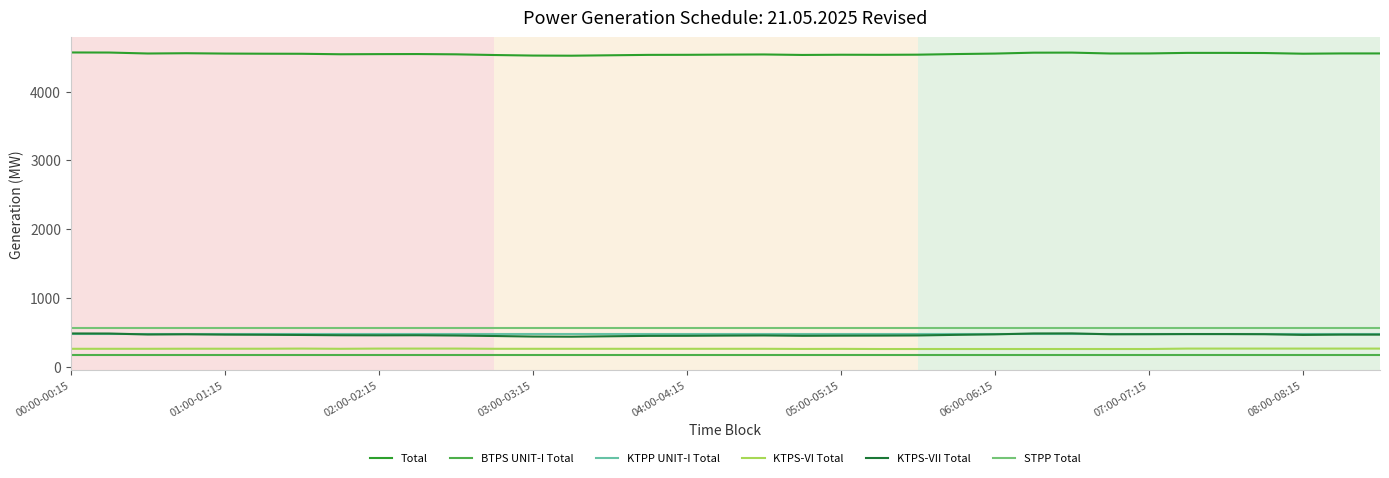

True or false: BTPS UNIT-I Total and KTPS-VII Total cross at least once.

False